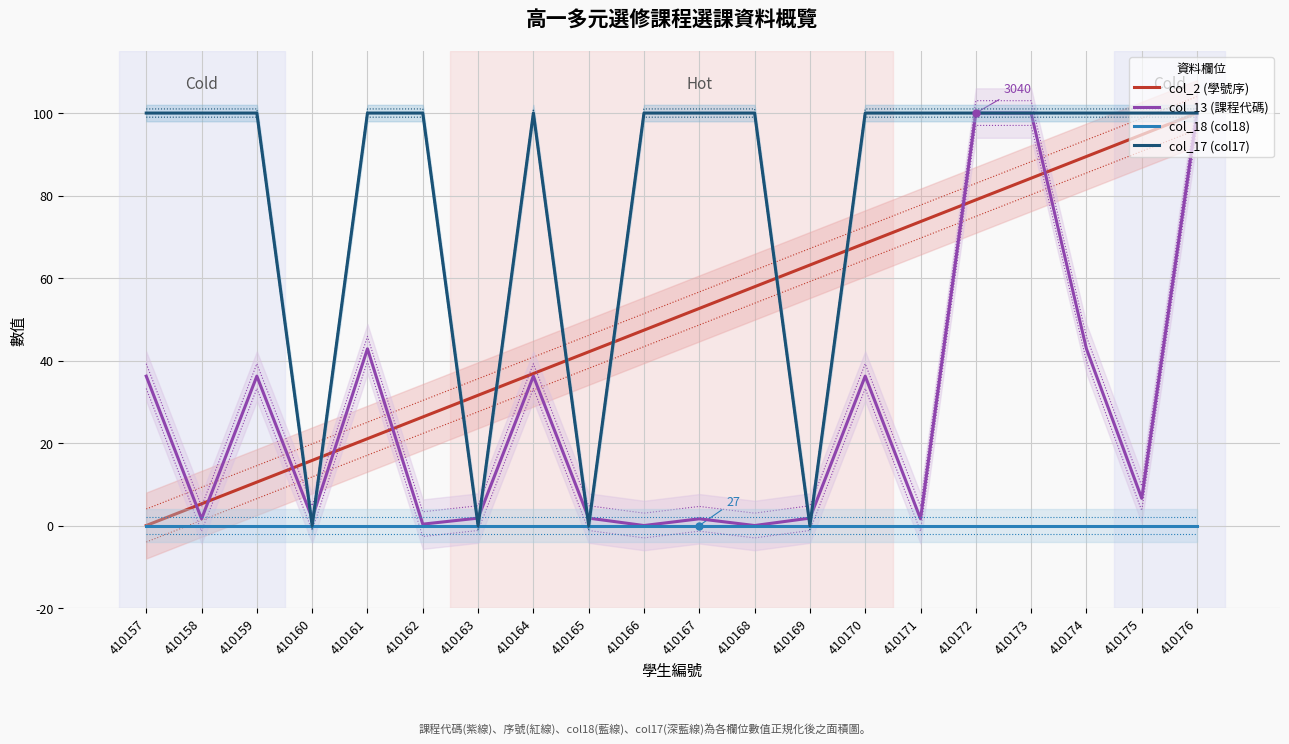

Which has a higher value, 410161 or 410172?

410172